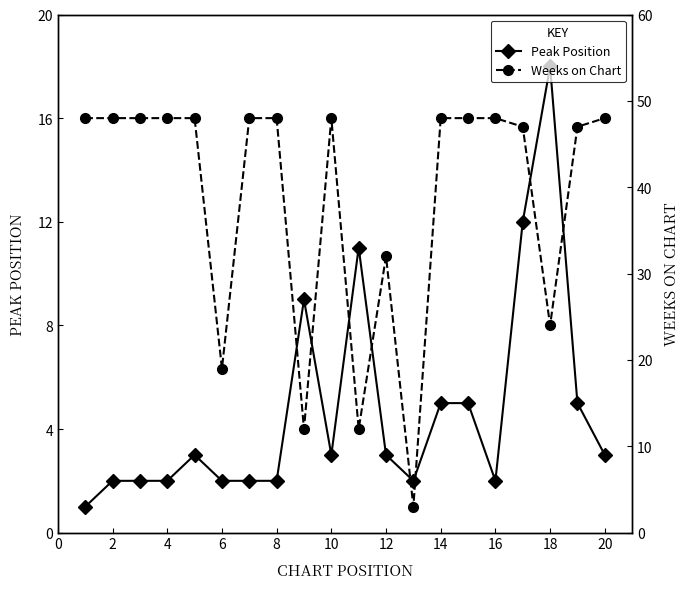

How many series are shown in this chart?

2